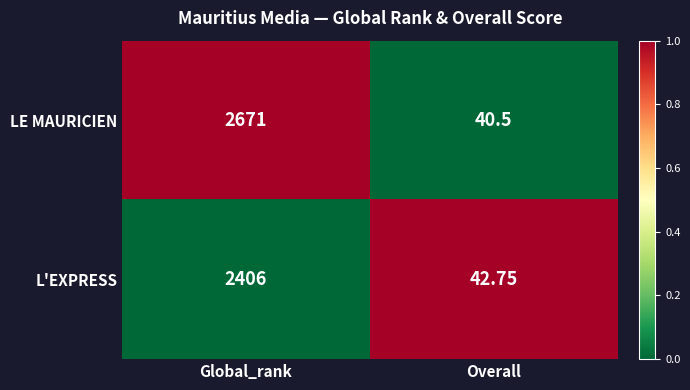

Which series has the largest total across all categories?

LE MAURICIEN